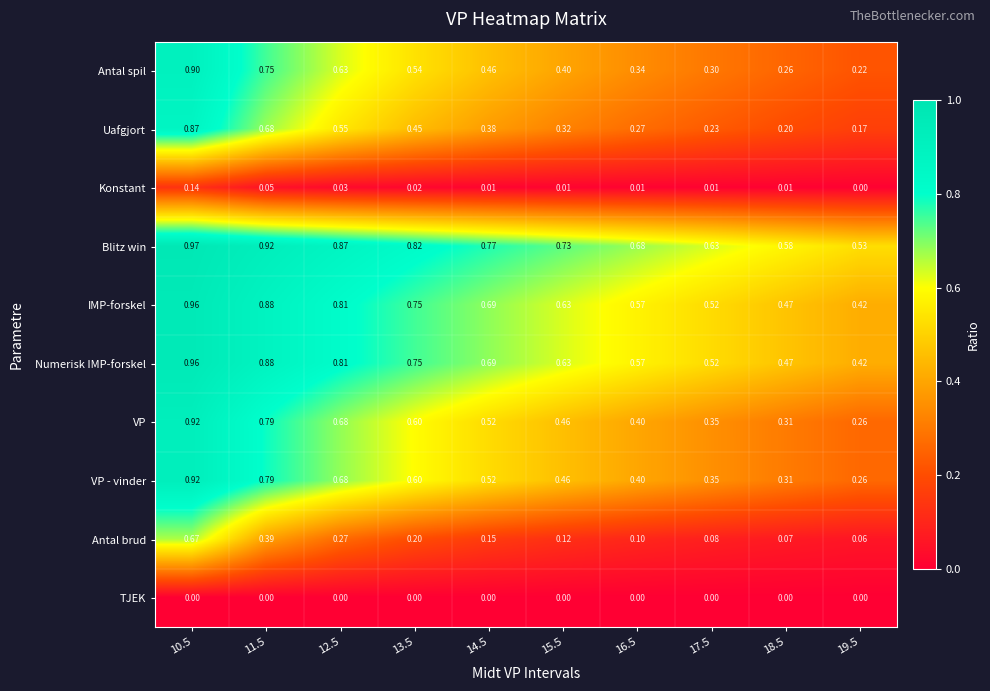

Which series changed the most between 10.5 and 18.5?

Uafgjort